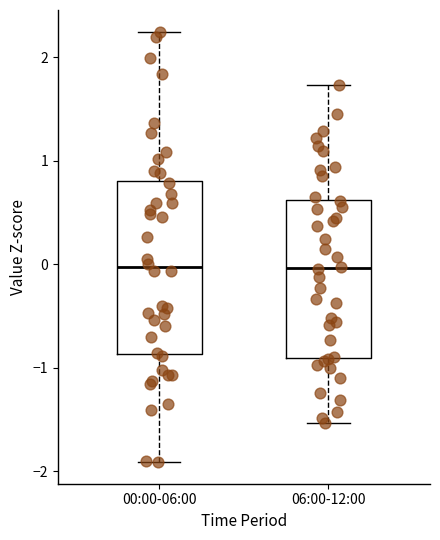

Where is the upper edge of the box for 06:00-12:00 on the y-axis? The values are not printed on the chart, so give them approximately, as read against the axis.

0.6